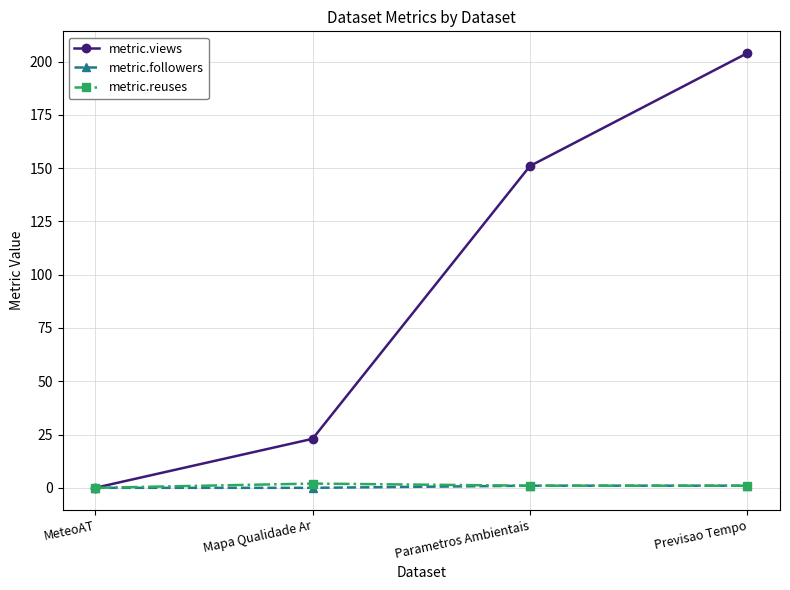

Where is metric.views nearest to the value 102?

Parametros Ambientais